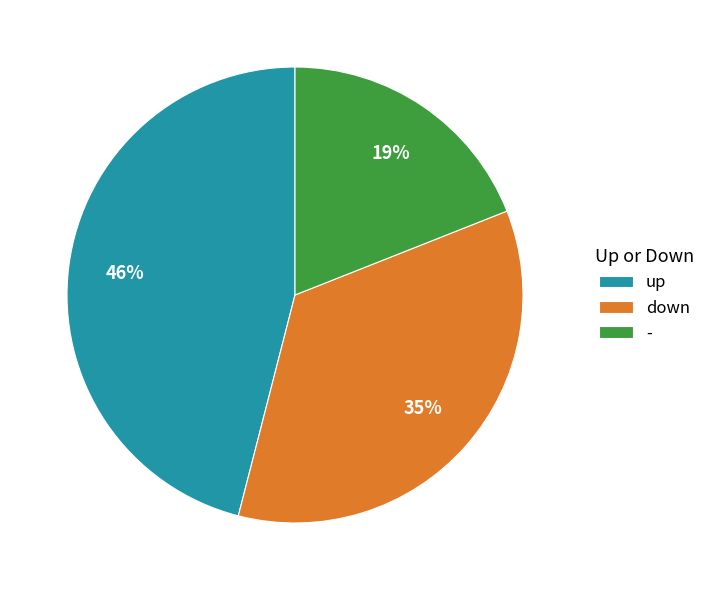

To the nearest percent, what portion does down represent?

35%